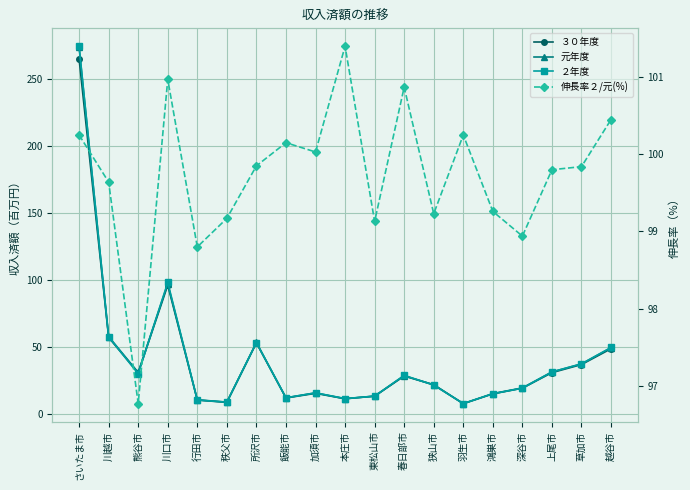

Which series has the largest range (max minus min)?

２年度